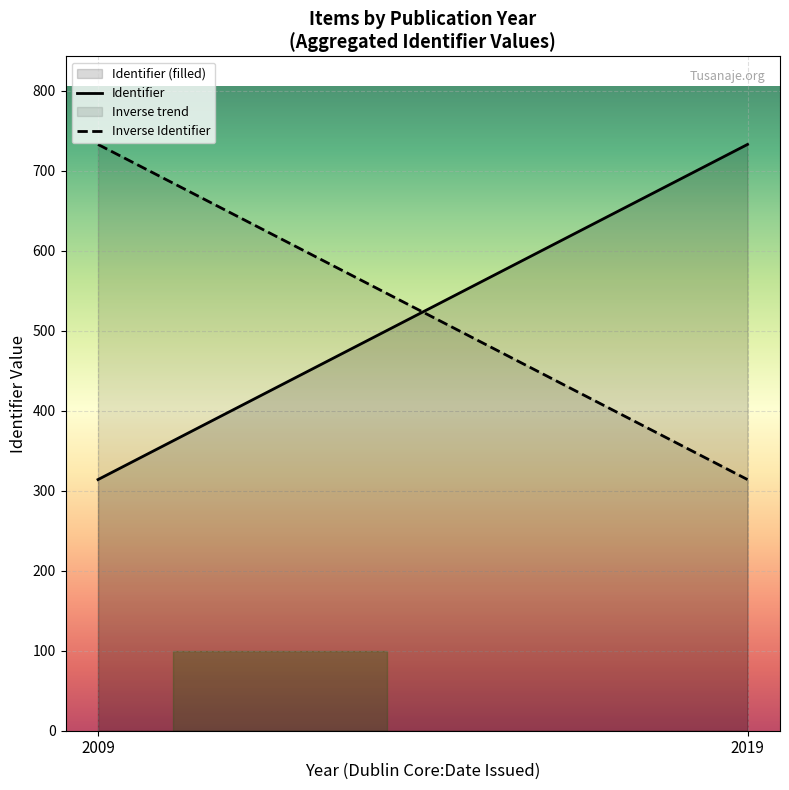

Reading left to right, extract all data points from this chart.

Identifier: 2009=314	2019=733
Inverse Identifier: 2009=733	2019=314